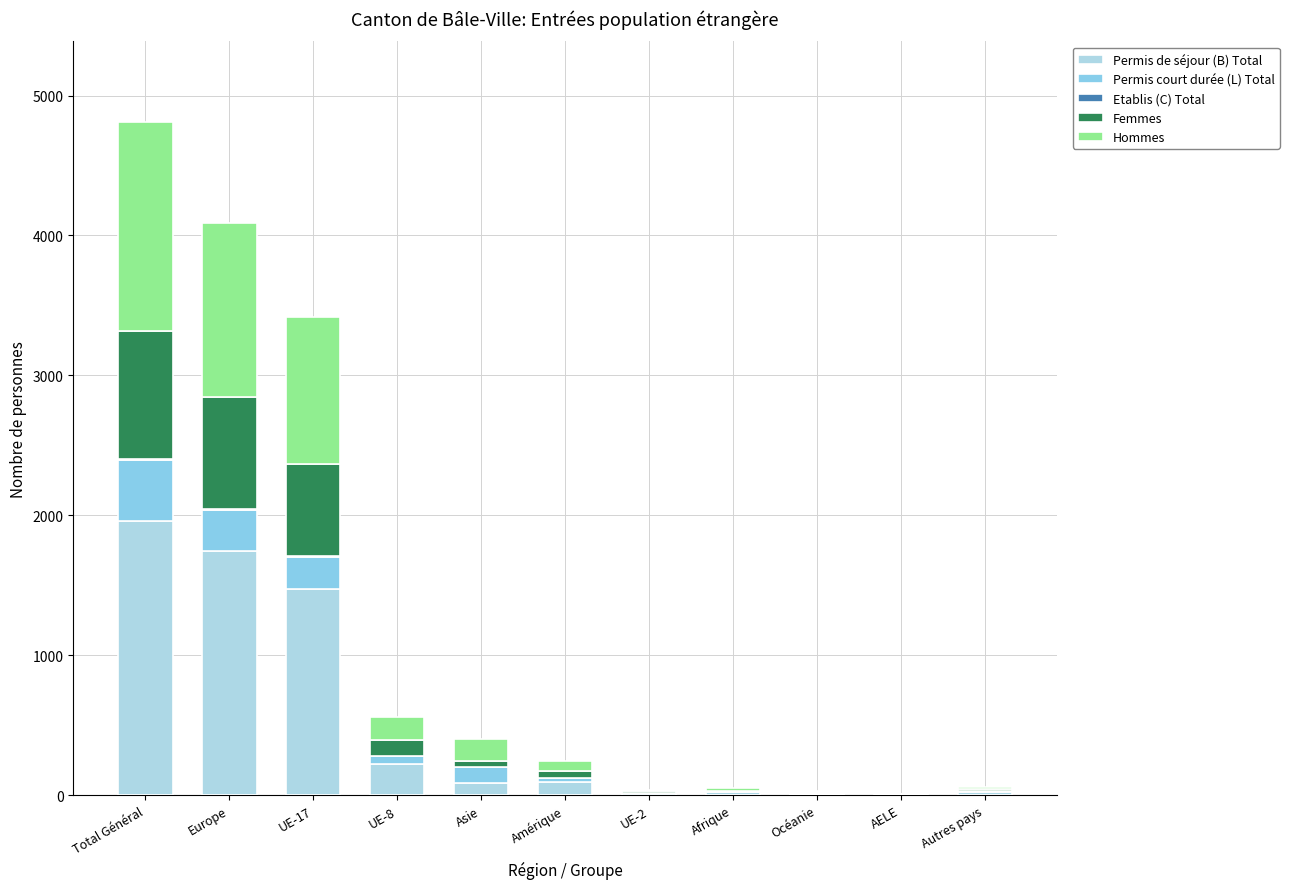

Is it true that Permis de séjour (B) Total equals 9 at AELE?

False